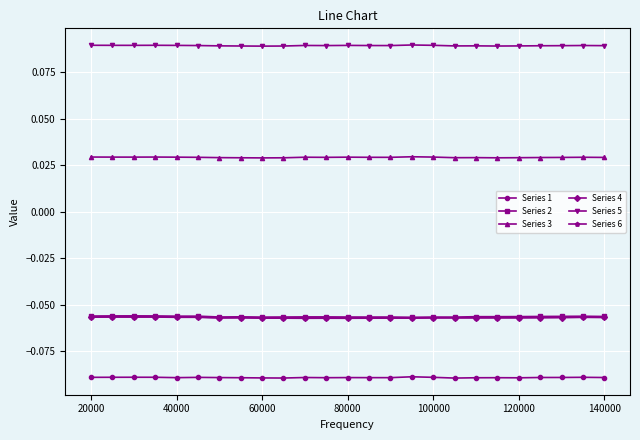

At how many categories does at least one series exceed 0?

25